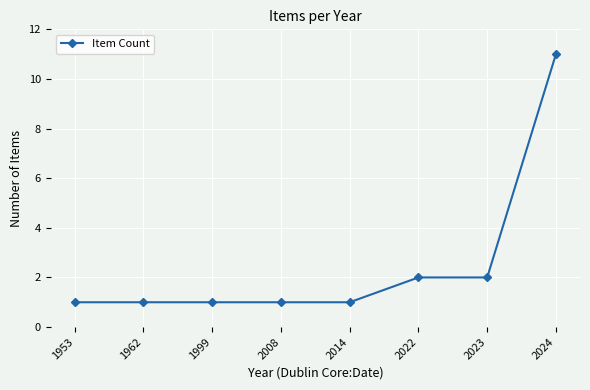

What is the difference between the maximum and second lowest values?

10